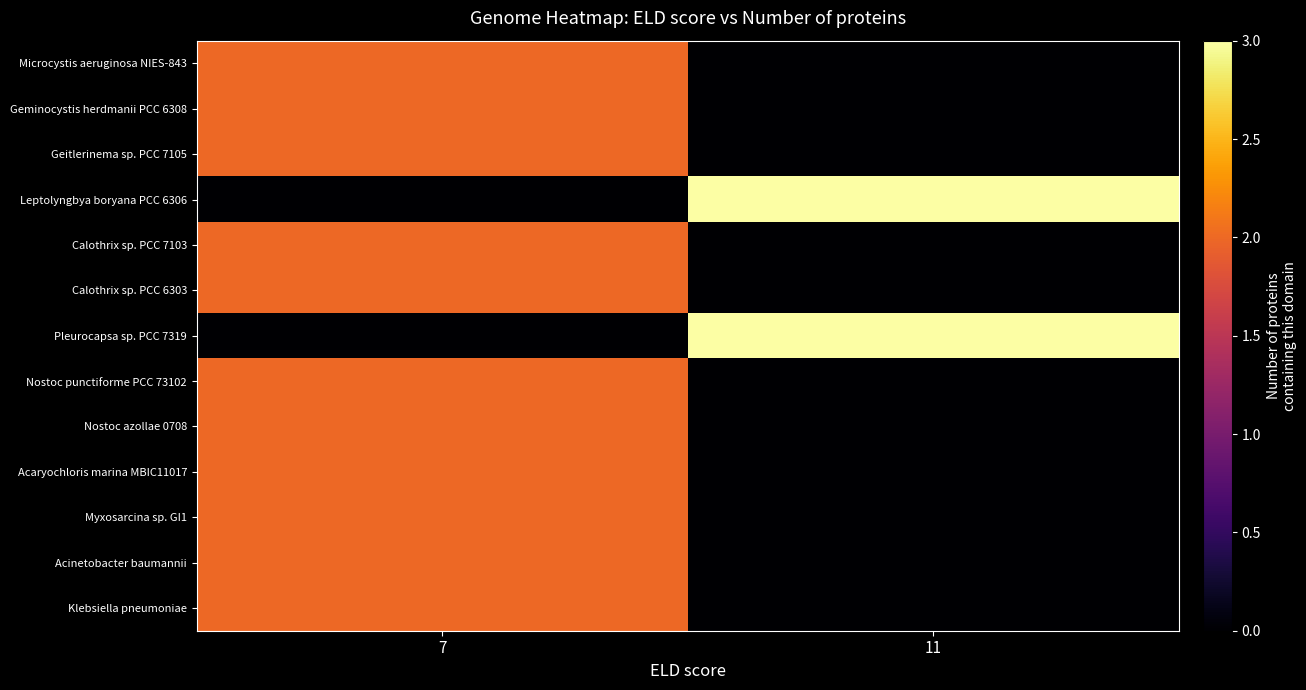

At 7, list the series in order from largest to smallest.

Microcystis aeruginosa NIES-843, Geminocystis herdmanii PCC 6308, Geitlerinema sp. PCC 7105, Calothrix sp. PCC 7103, Calothrix sp. PCC 6303, Nostoc punctiforme PCC 73102, Nostoc azollae 0708, Acaryochloris marina MBIC11017, Myxosarcina sp. GI1, Acinetobacter baumannii, Klebsiella pneumoniae, Leptolyngbya boryana PCC 6306, Pleurocapsa sp. PCC 7319